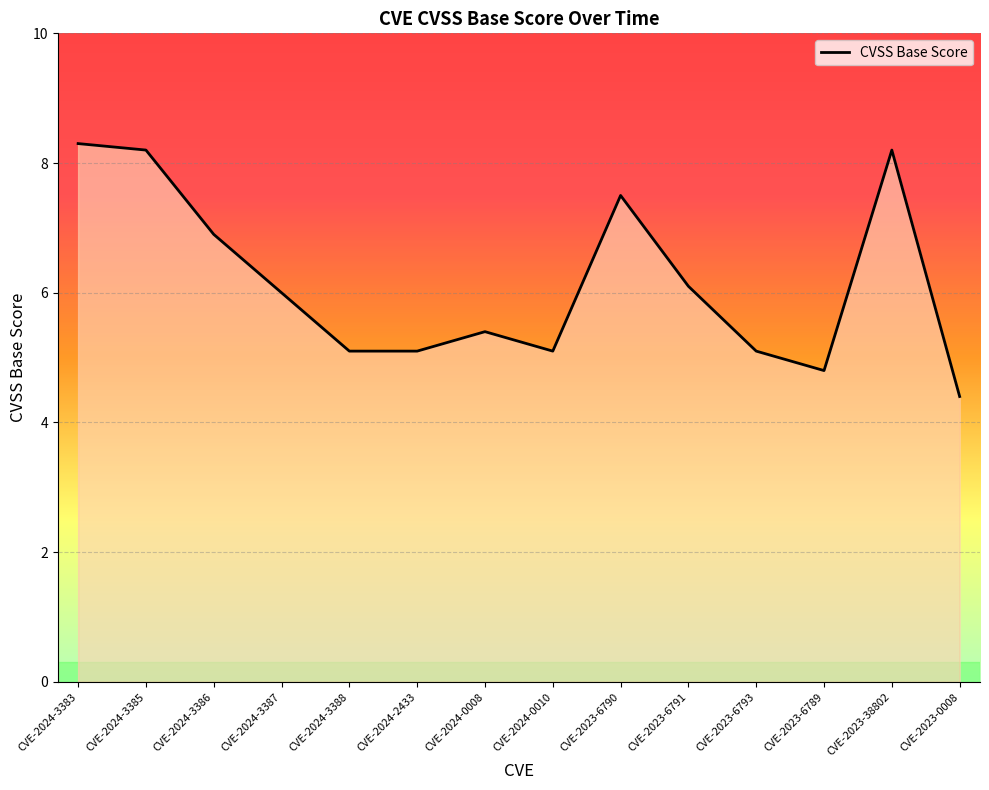

What position from the right is CVE-2024-0010?

7